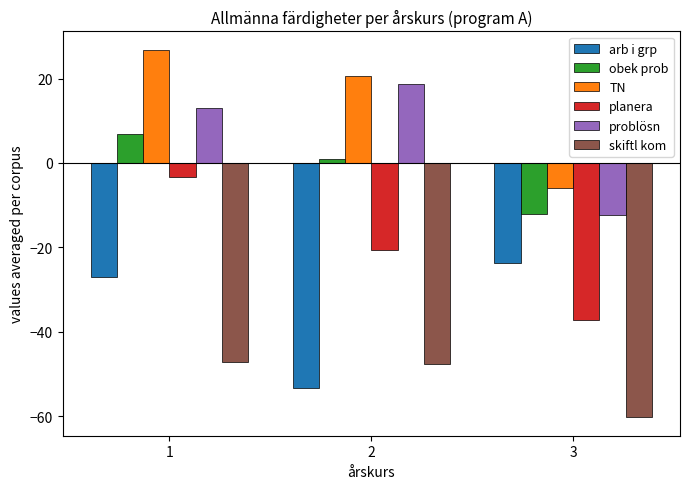

What is the difference between the highest and lowest values at 1?

74.1